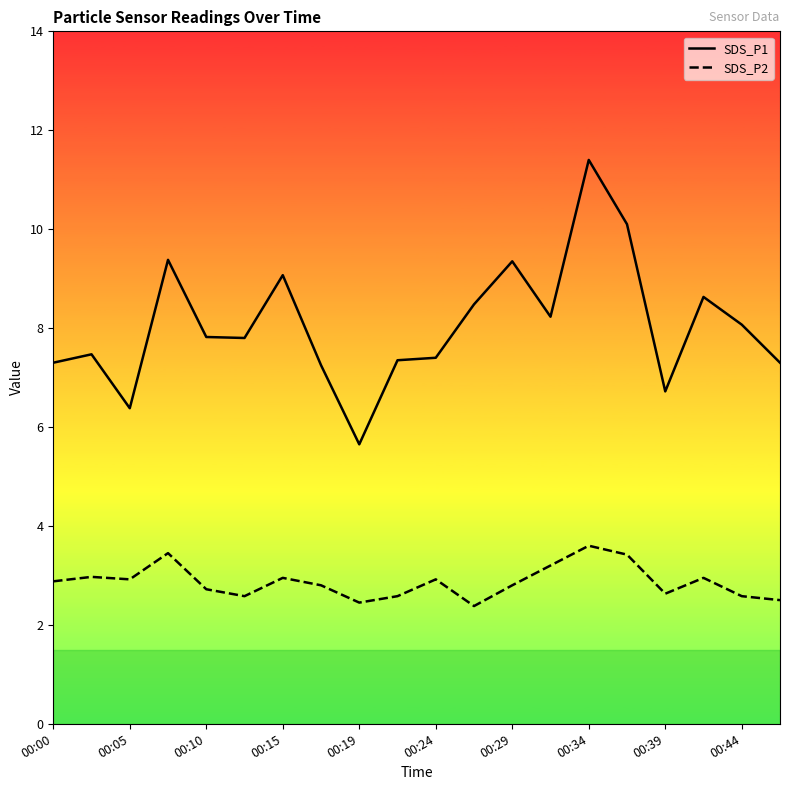

Which series has the largest total across all categories?

SDS_P1